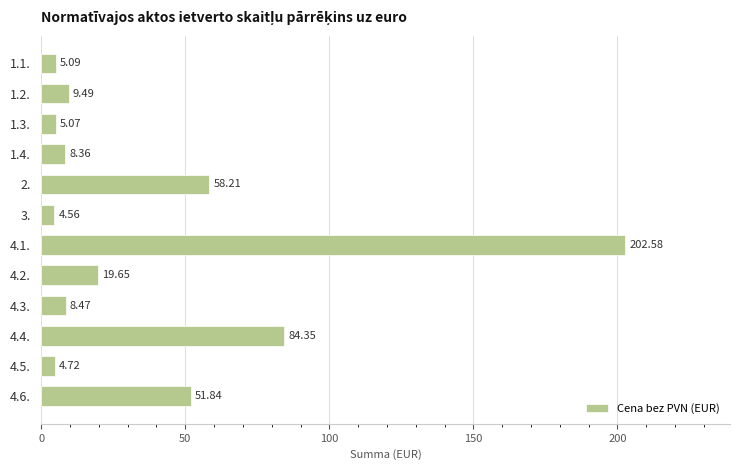

What is the sum of the values at 1.3. and 2.?

63.3